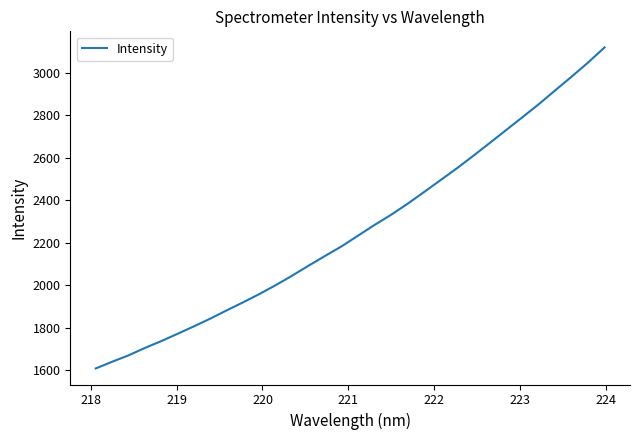

What is the greatest value displayed?

3120.0